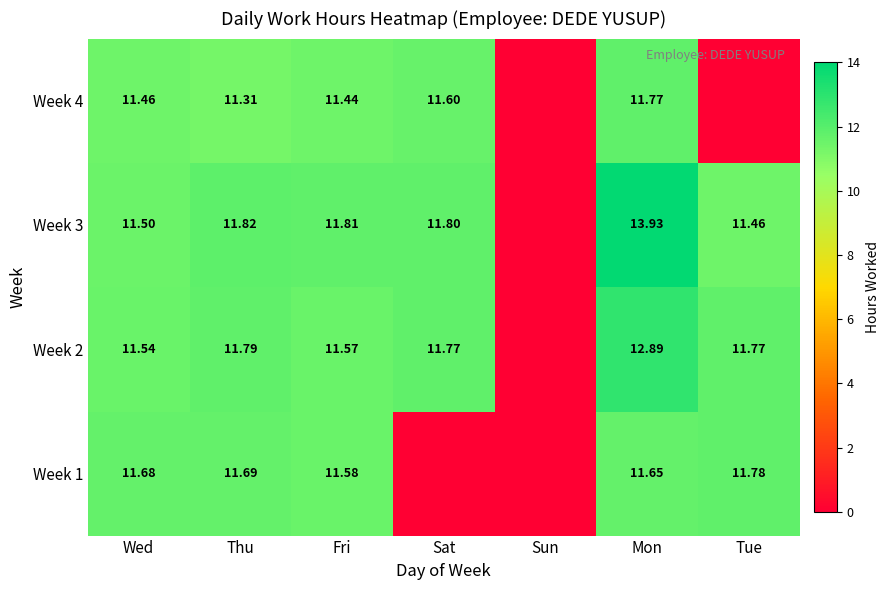

Is the value of Week 3 at Sat greater than the value of Week 1 at Mon?

Yes